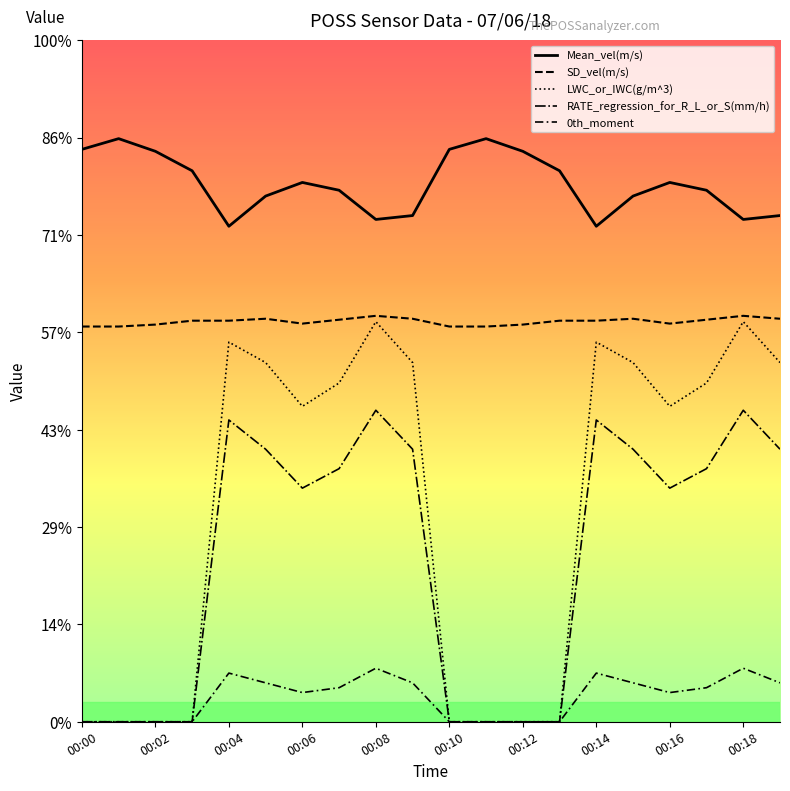

Reading left to right, extract all data points from this chart.

Mean_vel(m/s): 00:00=5.9	00:01=6.0	00:02=5.9	00:03=5.7	00:04=5.1	00:05=5.4	00:06=5.5	00:07=5.5	00:08=5.2	00:09=5.2	00:10=5.9	00:11=6.0	00:12=5.9	00:13=5.7	00:14=5.1	00:15=5.4	00:16=5.5	00:17=5.5	00:18=5.2	00:19=5.2
0th_moment: 00:00=0.0	00:01=0.0	00:02=0.0	00:03=0.0	00:04=0.5	00:05=0.4	00:06=0.3	00:07=0.3	00:08=0.6	00:09=0.4	00:10=0.0	00:11=0.0	00:12=0.0	00:13=0.0	00:14=0.5	00:15=0.4	00:16=0.3	00:17=0.3	00:18=0.6	00:19=0.4
LWC_or_IWC(g/m^3): 00:00=0.0	00:01=0.0	00:02=0.0	00:03=0.0	00:04=3.9	00:05=3.7	00:06=3.2	00:07=3.5	00:08=4.1	00:09=3.7	00:10=0.0	00:11=0.0	00:12=0.0	00:13=0.0	00:14=3.9	00:15=3.7	00:16=3.2	00:17=3.5	00:18=4.1	00:19=3.7
RATE_regression_for_R_L_or_S(mm/h): 00:00=0.0	00:01=0.0	00:02=0.0	00:03=0.0	00:04=3.1	00:05=2.8	00:06=2.4	00:07=2.6	00:08=3.2	00:09=2.8	00:10=0.0	00:11=0.0	00:12=0.0	00:13=0.0	00:14=3.1	00:15=2.8	00:16=2.4	00:17=2.6	00:18=3.2	00:19=2.8
SD_vel(m/s): 00:00=4.1	00:01=4.1	00:02=4.1	00:03=4.1	00:04=4.1	00:05=4.1	00:06=4.1	00:07=4.1	00:08=4.2	00:09=4.1	00:10=4.1	00:11=4.1	00:12=4.1	00:13=4.1	00:14=4.1	00:15=4.1	00:16=4.1	00:17=4.1	00:18=4.2	00:19=4.1